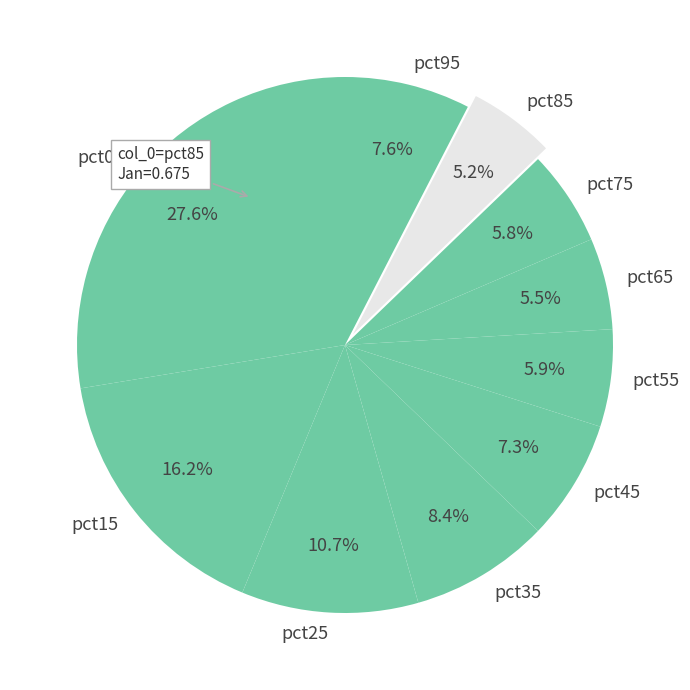

Does pct05 account for over 50% of the chart?

No